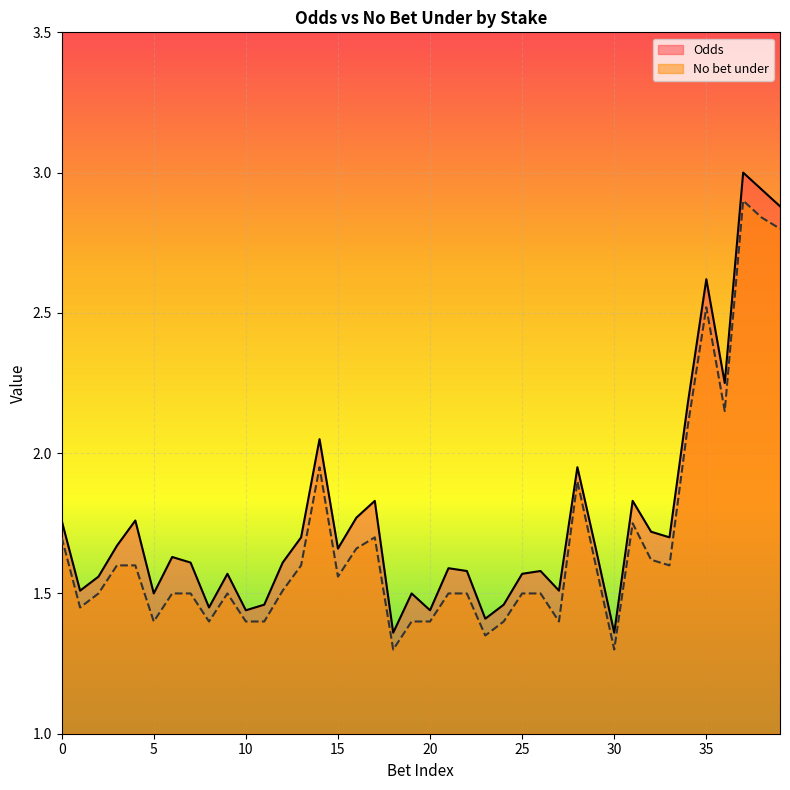

What is the difference between the second highest and second lowest values in the Odds series?

1.6